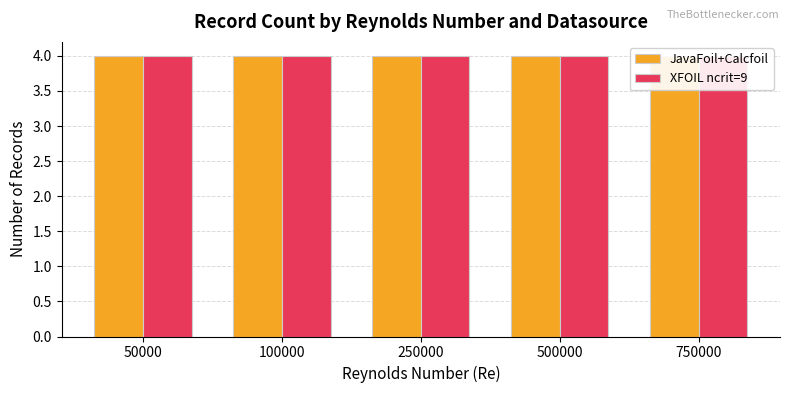

At which category is the sum across all series the highest?

750000